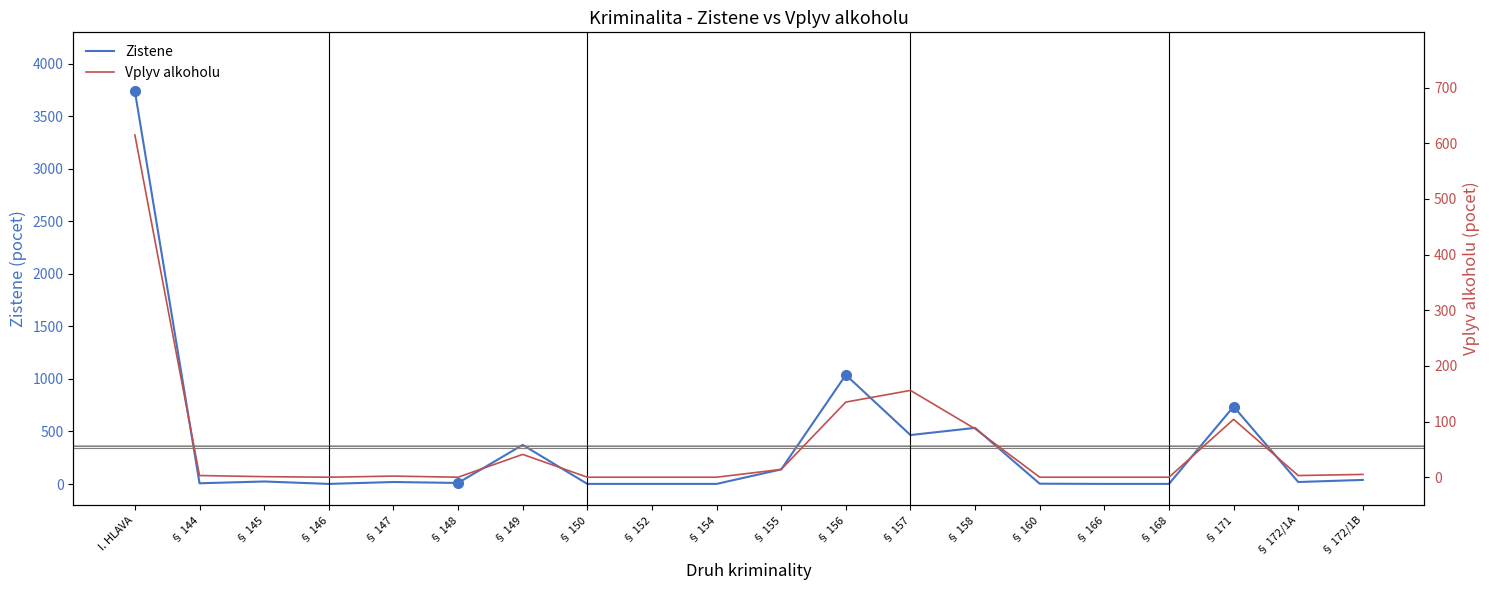

The Zistene series shows 33 at § 145. True or false?

False